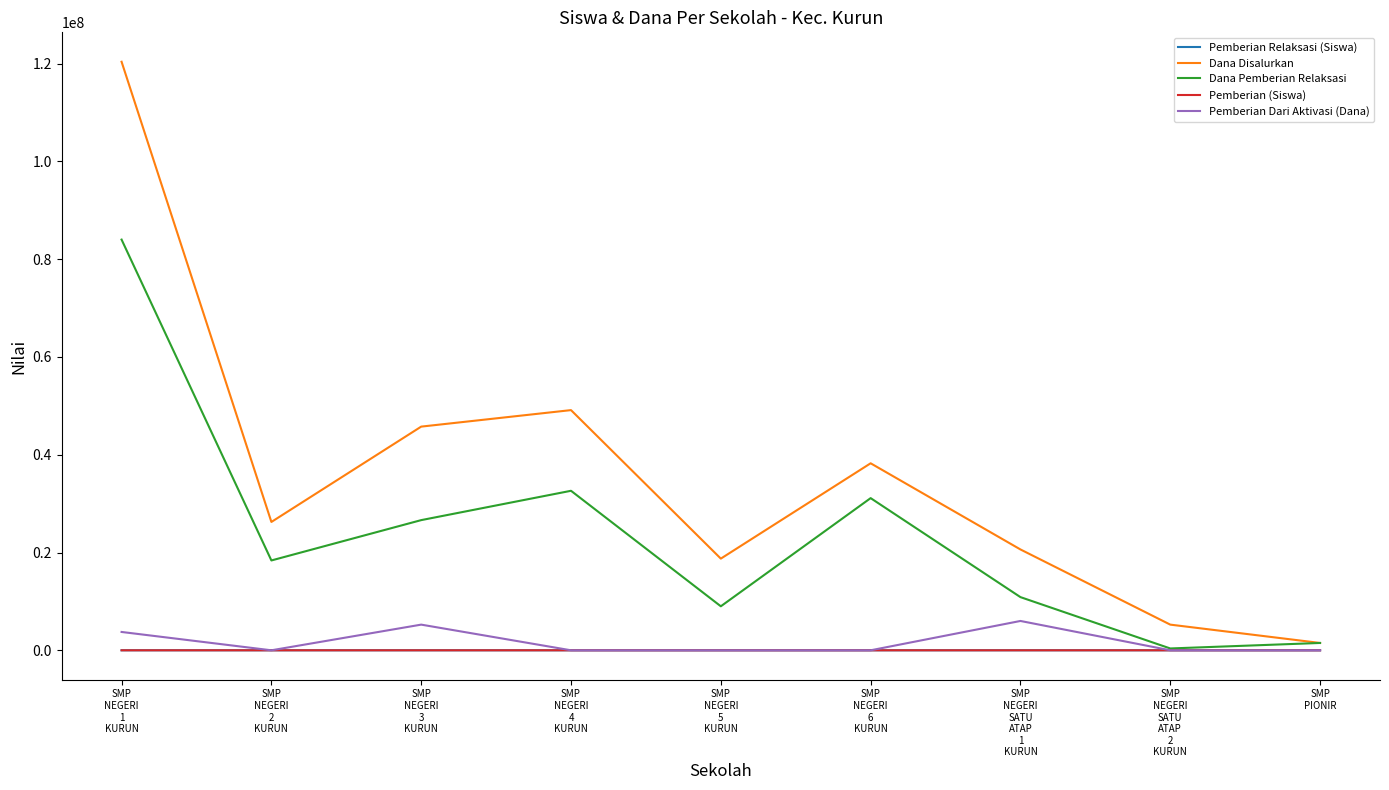

The value of Pemberian Dari Aktivasi (Dana) at SMP
NEGERI
SATU
ATAP
1
KURUN is 10674569. True or false?

False